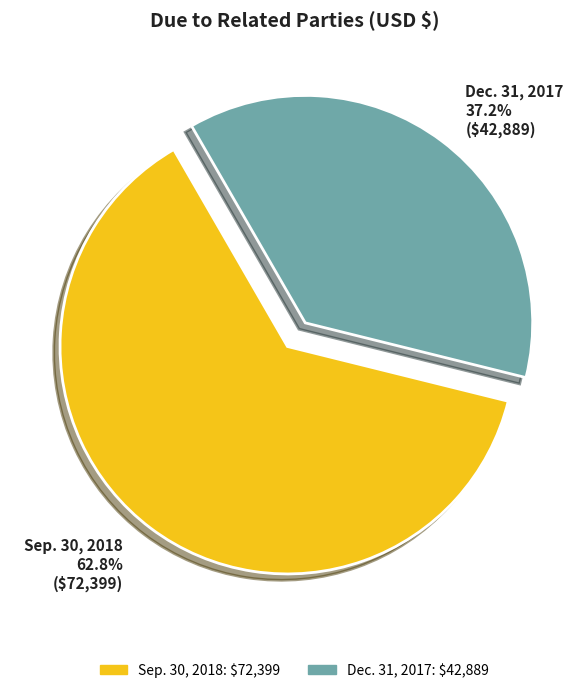

What percentage is the Sep. 30, 2018 slice, to the nearest percent?

63%